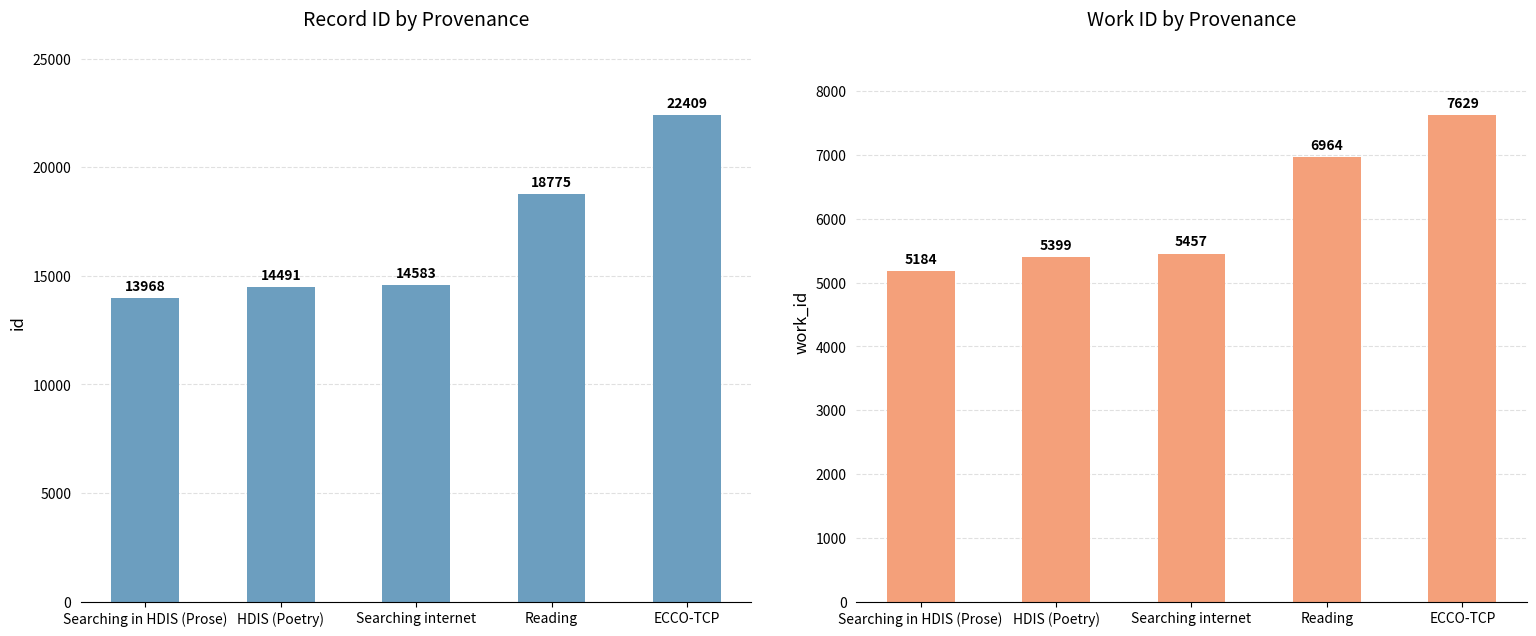

At which label does work_id first exceed 5457?

Reading